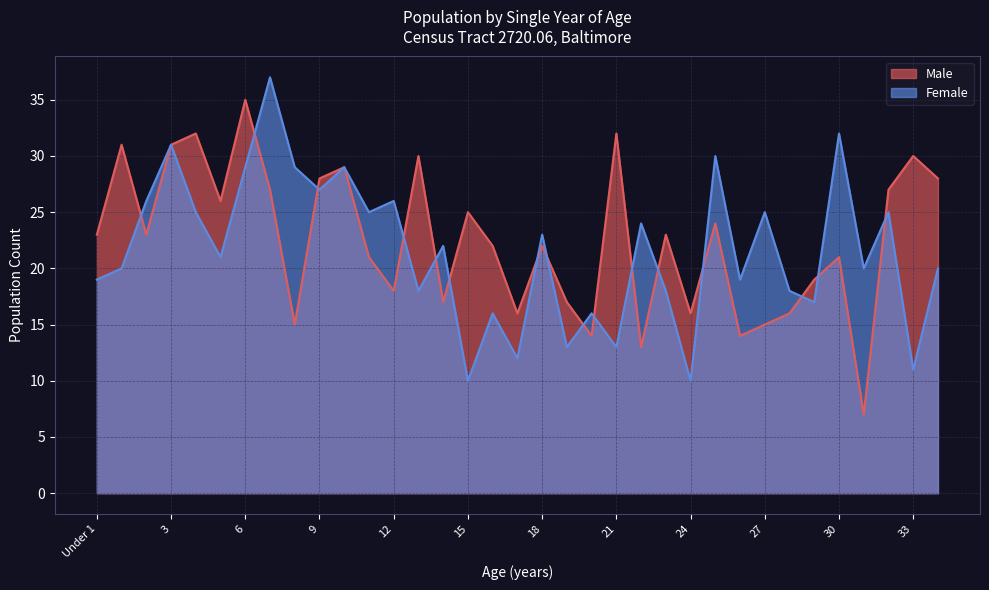

Between 25 and 7, which is larger?

7